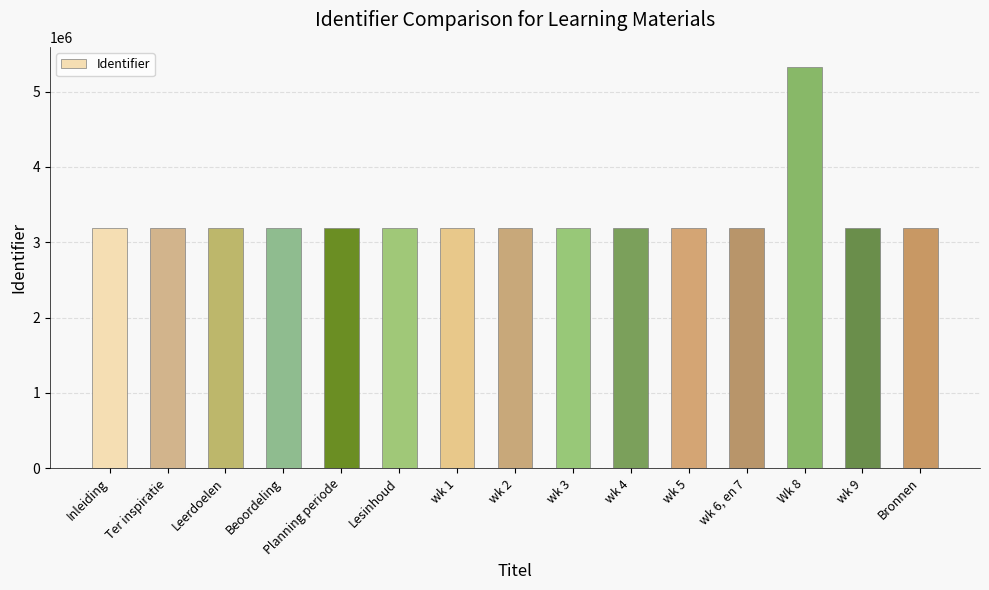

What is the average value?

3335533